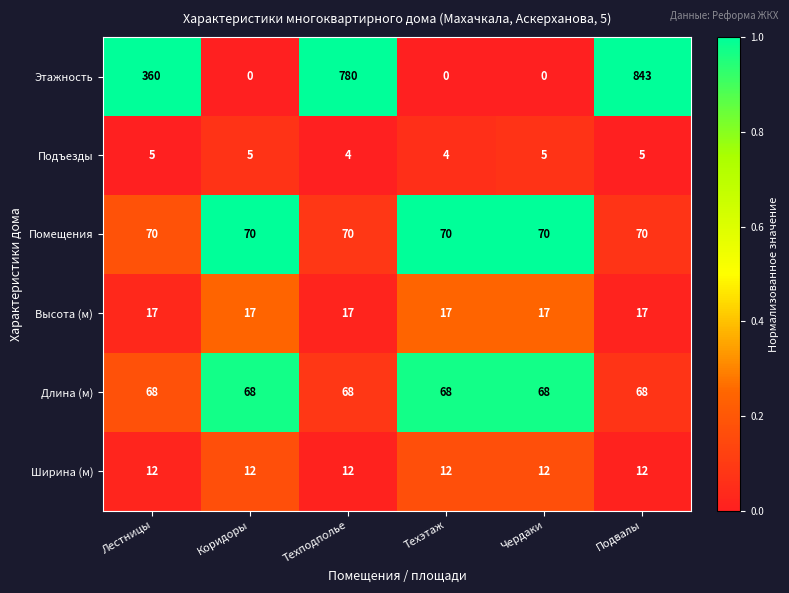

What is the maximum value shown in the chart?

843